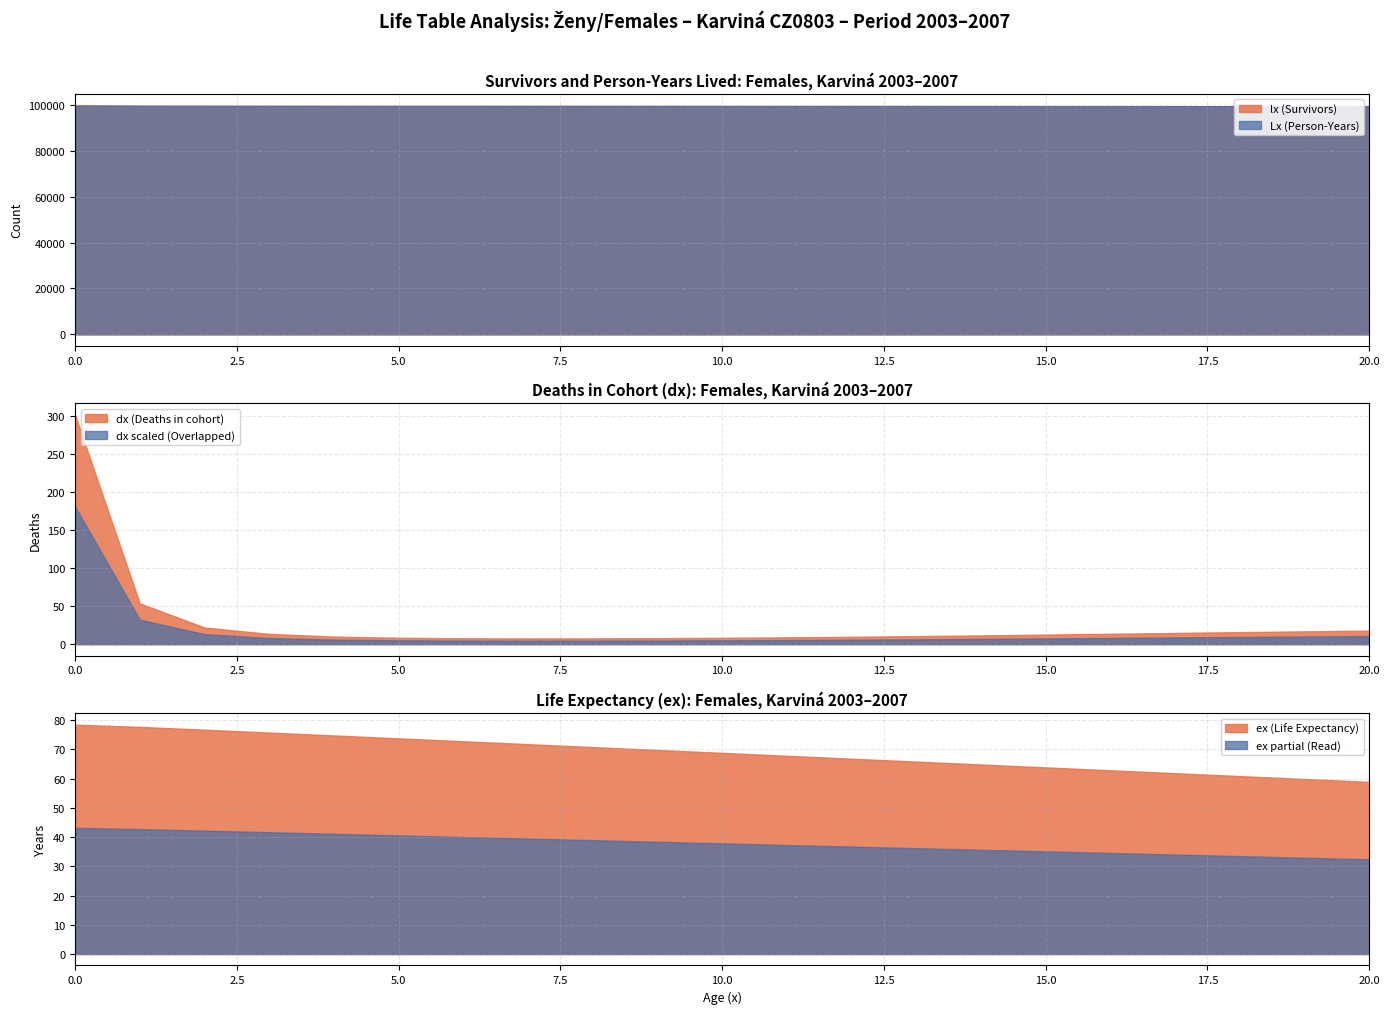

What is the greatest value displayed?

100000.0